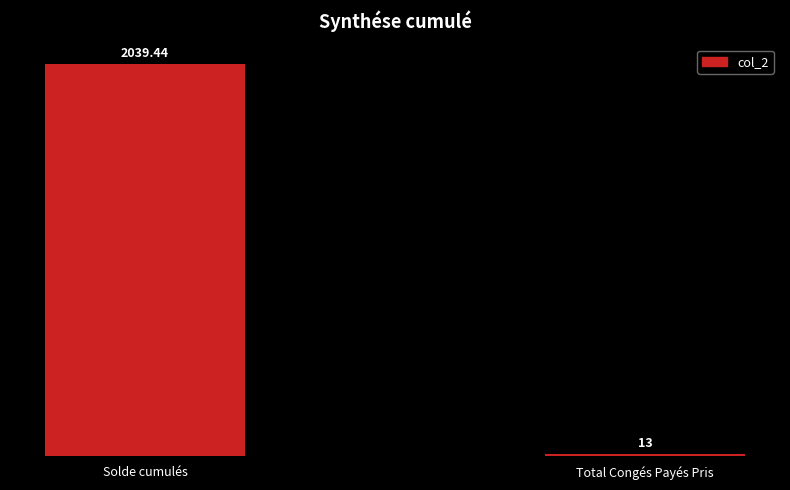

Rank the categories by value from lowest to highest.

Total Congés Payés Pris, Solde cumulés